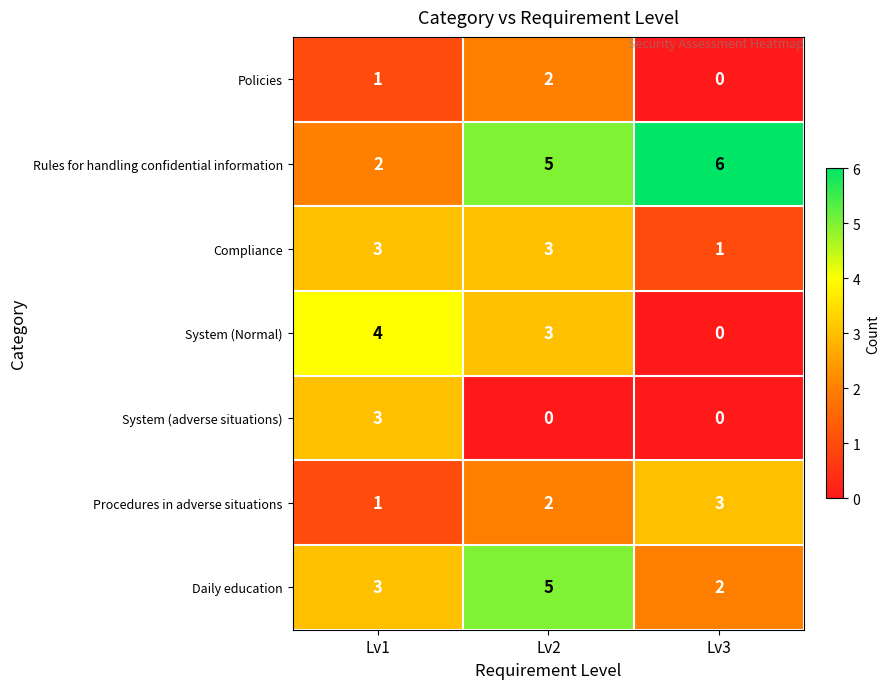

Count the Daily education values in the range 2 to 5.

3